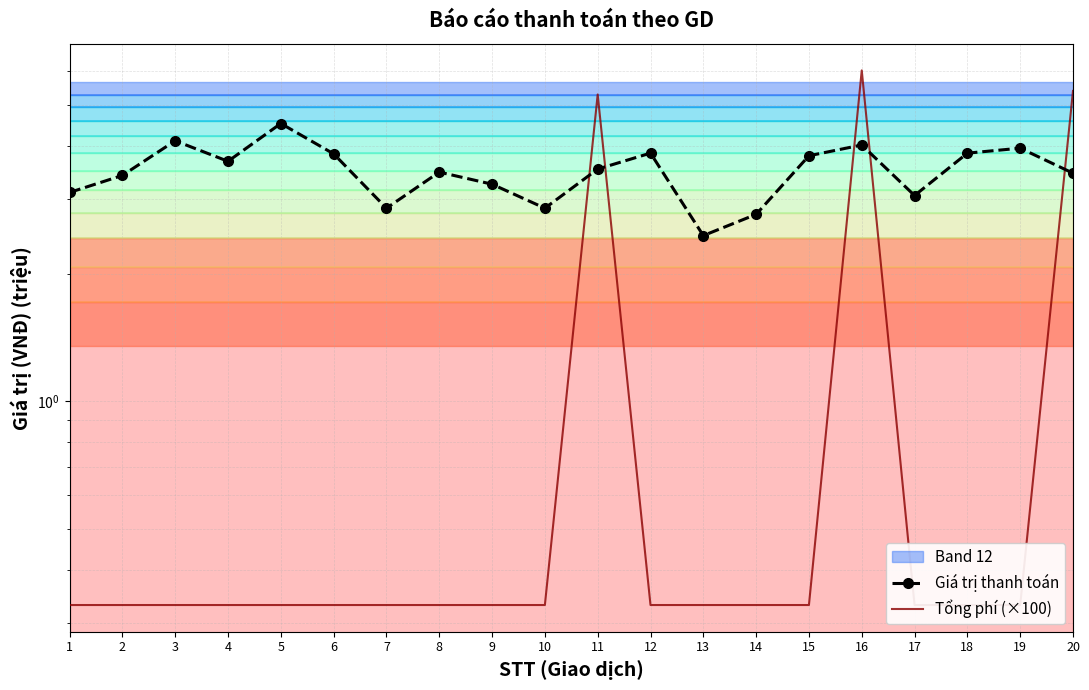

How many data points does each series have?

20